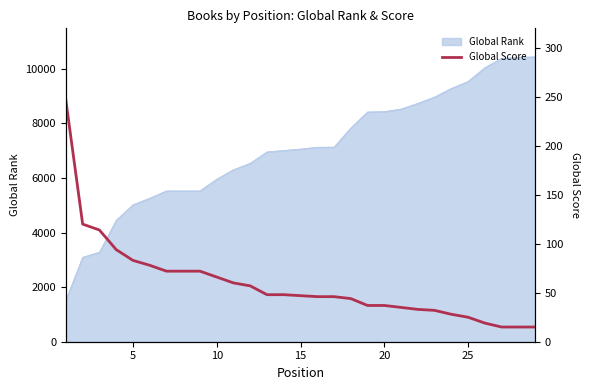

What is the maximum value for Global Rank?

10434